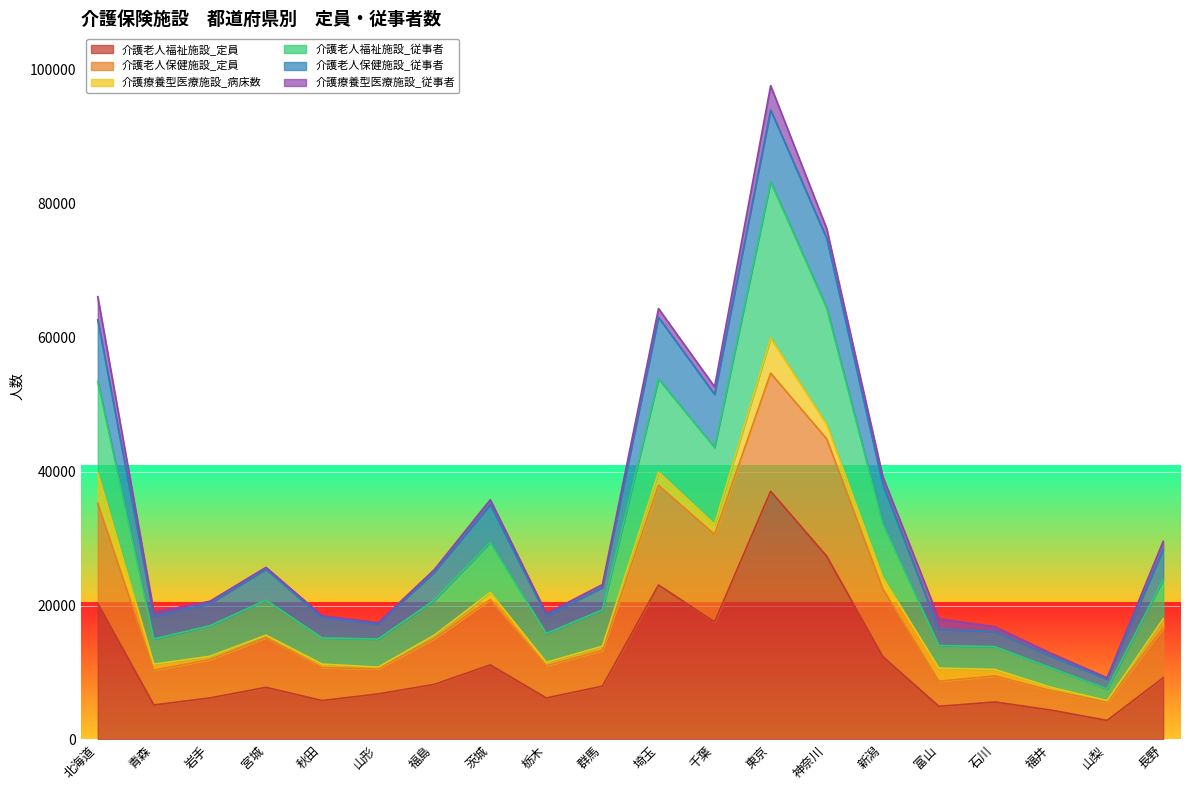

Which category has the highest value in the 介護老人福祉施設_定員 series?

東京